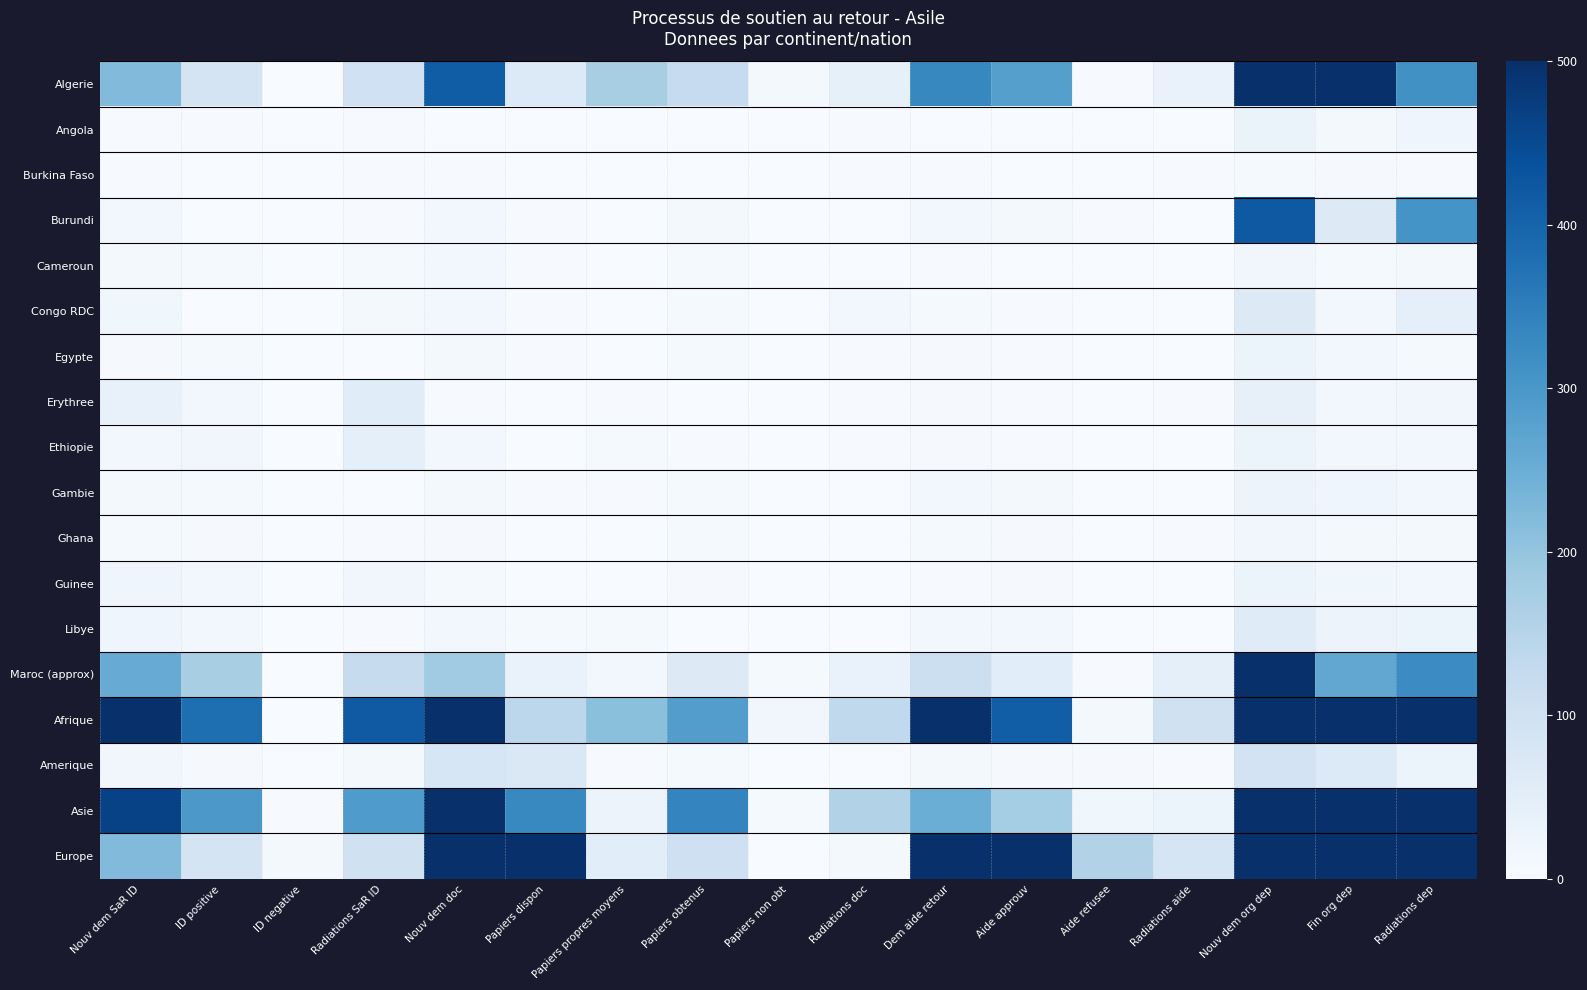

Reading left to right, extract all data points from this chart.

Algerie: Nouv dem SaR ID=222	ID positive=88	ID negative=0	Radiations SaR ID=101	Nouv dem doc=414	Papiers dispon=67	Papiers propres moyens=171	Papiers obtenus=124	Papiers non obt=8	Radiations doc=42	Dem aide retour=332	Aide approuv=282	Aide refusee=2	Radiations aide=34	Nouv dem org dep=840	Fin org dep=533	Radiations dep=313
Angola: Nouv dem SaR ID=3	ID positive=3	ID negative=0	Radiations SaR ID=2	Nouv dem doc=0	Papiers dispon=0	Papiers propres moyens=0	Papiers obtenus=0	Papiers non obt=0	Radiations doc=3	Dem aide retour=0	Aide approuv=0	Aide refusee=0	Radiations aide=0	Nouv dem org dep=32	Fin org dep=8	Radiations dep=21
Burkina Faso: Nouv dem SaR ID=3	ID positive=0	ID negative=0	Radiations SaR ID=2	Nouv dem doc=3	Papiers dispon=1	Papiers propres moyens=0	Papiers obtenus=0	Papiers non obt=0	Radiations doc=2	Dem aide retour=3	Aide approuv=1	Aide refusee=1	Radiations aide=2	Nouv dem org dep=7	Fin org dep=4	Radiations dep=3
Burundi: Nouv dem SaR ID=14	ID positive=0	ID negative=0	Radiations SaR ID=2	Nouv dem doc=15	Papiers dispon=3	Papiers propres moyens=1	Papiers obtenus=10	Papiers non obt=0	Radiations doc=1	Dem aide retour=13	Aide approuv=9	Aide refusee=3	Radiations aide=0	Nouv dem org dep=420	Fin org dep=66	Radiations dep=308
Cameroun: Nouv dem SaR ID=9	ID positive=6	ID negative=0	Radiations SaR ID=7	Nouv dem doc=12	Papiers dispon=3	Papiers propres moyens=0	Papiers obtenus=7	Papiers non obt=0	Radiations doc=0	Dem aide retour=2	Aide approuv=1	Aide refusee=0	Radiations aide=1	Nouv dem org dep=17	Fin org dep=6	Radiations dep=10
Congo RDC: Nouv dem SaR ID=19	ID positive=1	ID negative=0	Radiations SaR ID=10	Nouv dem doc=12	Papiers dispon=3	Papiers propres moyens=1	Papiers obtenus=6	Papiers non obt=0	Radiations doc=12	Dem aide retour=6	Aide approuv=2	Aide refusee=0	Radiations aide=1	Nouv dem org dep=63	Fin org dep=14	Radiations dep=43
Egypte: Nouv dem SaR ID=5	ID positive=7	ID negative=0	Radiations SaR ID=1	Nouv dem doc=9	Papiers dispon=2	Papiers propres moyens=1	Papiers obtenus=6	Papiers non obt=0	Radiations doc=2	Dem aide retour=4	Aide approuv=3	Aide refusee=0	Radiations aide=0	Nouv dem org dep=26	Fin org dep=12	Radiations dep=7
Erythree: Nouv dem SaR ID=36	ID positive=13	ID negative=0	Radiations SaR ID=57	Nouv dem doc=2	Papiers dispon=0	Papiers propres moyens=2	Papiers obtenus=0	Papiers non obt=0	Radiations doc=2	Dem aide retour=5	Aide approuv=2	Aide refusee=0	Radiations aide=2	Nouv dem org dep=40	Fin org dep=15	Radiations dep=17
Ethiopie: Nouv dem SaR ID=15	ID positive=17	ID negative=0	Radiations SaR ID=46	Nouv dem doc=14	Papiers dispon=1	Papiers propres moyens=7	Papiers obtenus=2	Papiers non obt=1	Radiations doc=2	Dem aide retour=4	Aide approuv=2	Aide refusee=1	Radiations aide=1	Nouv dem org dep=26	Fin org dep=13	Radiations dep=12
Gambie: Nouv dem SaR ID=8	ID positive=7	ID negative=0	Radiations SaR ID=1	Nouv dem doc=11	Papiers dispon=3	Papiers propres moyens=3	Papiers obtenus=7	Papiers non obt=0	Radiations doc=0	Dem aide retour=12	Aide approuv=10	Aide refusee=1	Radiations aide=1	Nouv dem org dep=29	Fin org dep=20	Radiations dep=12
Ghana: Nouv dem SaR ID=6	ID positive=4	ID negative=0	Radiations SaR ID=3	Nouv dem doc=4	Papiers dispon=0	Papiers propres moyens=1	Papiers obtenus=6	Papiers non obt=0	Radiations doc=0	Dem aide retour=7	Aide approuv=5	Aide refusee=0	Radiations aide=2	Nouv dem org dep=17	Fin org dep=9	Radiations dep=9
Guinee: Nouv dem SaR ID=20	ID positive=15	ID negative=0	Radiations SaR ID=17	Nouv dem doc=6	Papiers dispon=0	Papiers propres moyens=0	Papiers obtenus=5	Papiers non obt=1	Radiations doc=0	Dem aide retour=3	Aide approuv=4	Aide refusee=0	Radiations aide=0	Nouv dem org dep=30	Fin org dep=18	Radiations dep=15
Libye: Nouv dem SaR ID=21	ID positive=12	ID negative=0	Radiations SaR ID=2	Nouv dem doc=15	Papiers dispon=6	Papiers propres moyens=6	Papiers obtenus=1	Papiers non obt=0	Radiations doc=0	Dem aide retour=15	Aide approuv=13	Aide refusee=1	Radiations aide=1	Nouv dem org dep=60	Fin org dep=29	Radiations dep=31
Maroc (approx): Nouv dem SaR ID=255	ID positive=171	ID negative=0	Radiations SaR ID=123	Nouv dem doc=183	Papiers dispon=34	Papiers propres moyens=15	Papiers obtenus=64	Papiers non obt=6	Radiations doc=35	Dem aide retour=109	Aide approuv=53	Aide refusee=2	Radiations aide=46	Nouv dem org dep=616	Fin org dep=264	Radiations dep=324
Afrique: Nouv dem SaR ID=691	ID positive=379	ID negative=0	Radiations SaR ID=419	Nouv dem doc=772	Papiers dispon=139	Papiers propres moyens=210	Papiers obtenus=286	Papiers non obt=16	Radiations doc=131	Dem aide retour=550	Aide approuv=412	Aide refusee=10	Radiations aide=99	Nouv dem org dep=2412	Fin org dep=1116	Radiations dep=1221
Amerique: Nouv dem SaR ID=17	ID positive=5	ID negative=0	Radiations SaR ID=8	Nouv dem doc=82	Papiers dispon=73	Papiers propres moyens=3	Papiers obtenus=7	Papiers non obt=0	Radiations doc=1	Dem aide retour=11	Aide approuv=4	Aide refusee=4	Radiations aide=3	Nouv dem org dep=90	Fin org dep=67	Radiations dep=31
Asie: Nouv dem SaR ID=464	ID positive=298	ID negative=2	Radiations SaR ID=292	Nouv dem doc=780	Papiers dispon=329	Papiers propres moyens=29	Papiers obtenus=337	Papiers non obt=7	Radiations doc=155	Dem aide retour=251	Aide approuv=177	Aide refusee=19	Radiations aide=27	Nouv dem org dep=2049	Fin org dep=920	Radiations dep=1022
Europe: Nouv dem SaR ID=221	ID positive=87	ID negative=8	Radiations SaR ID=98	Nouv dem doc=3923	Papiers dispon=3739	Papiers propres moyens=53	Papiers obtenus=104	Papiers non obt=1	Radiations doc=9	Dem aide retour=5160	Aide approuv=4936	Aide refusee=155	Radiations aide=85	Nouv dem org dep=1538	Fin org dep=887	Radiations dep=528